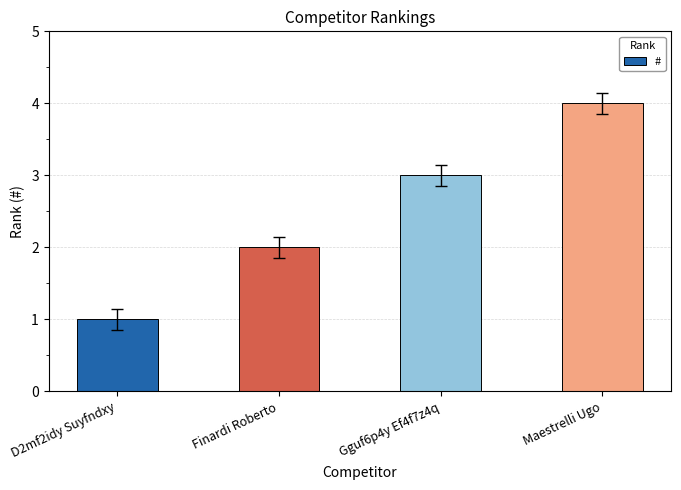

True or false: the data shows 1 at Gguf6p4y Ef4f7z4q.

False